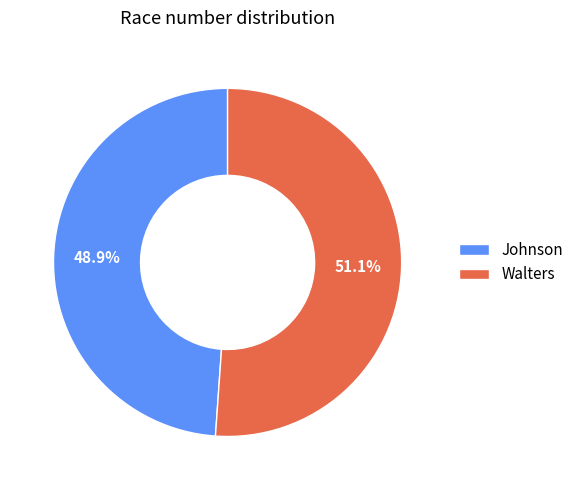

Which slice is the largest?

Walters